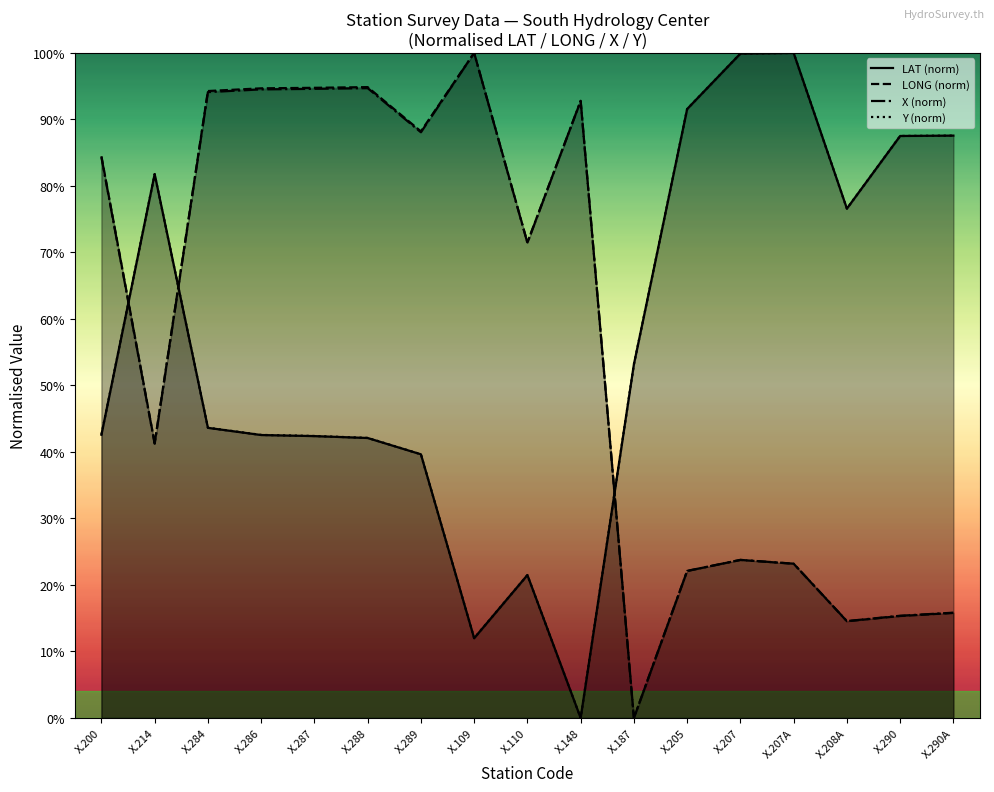

True or false: Y (norm) and LONG (norm) cross at least once.

True